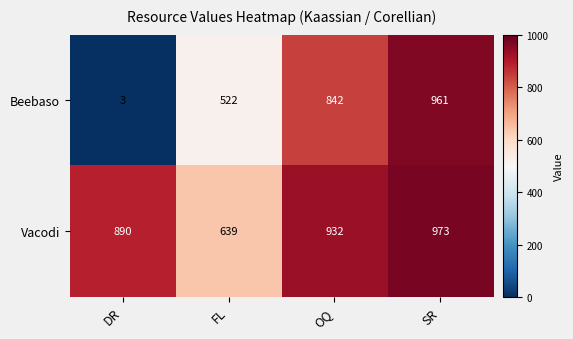

List the series in order of their peak value, lowest first.

Beebaso, Vacodi